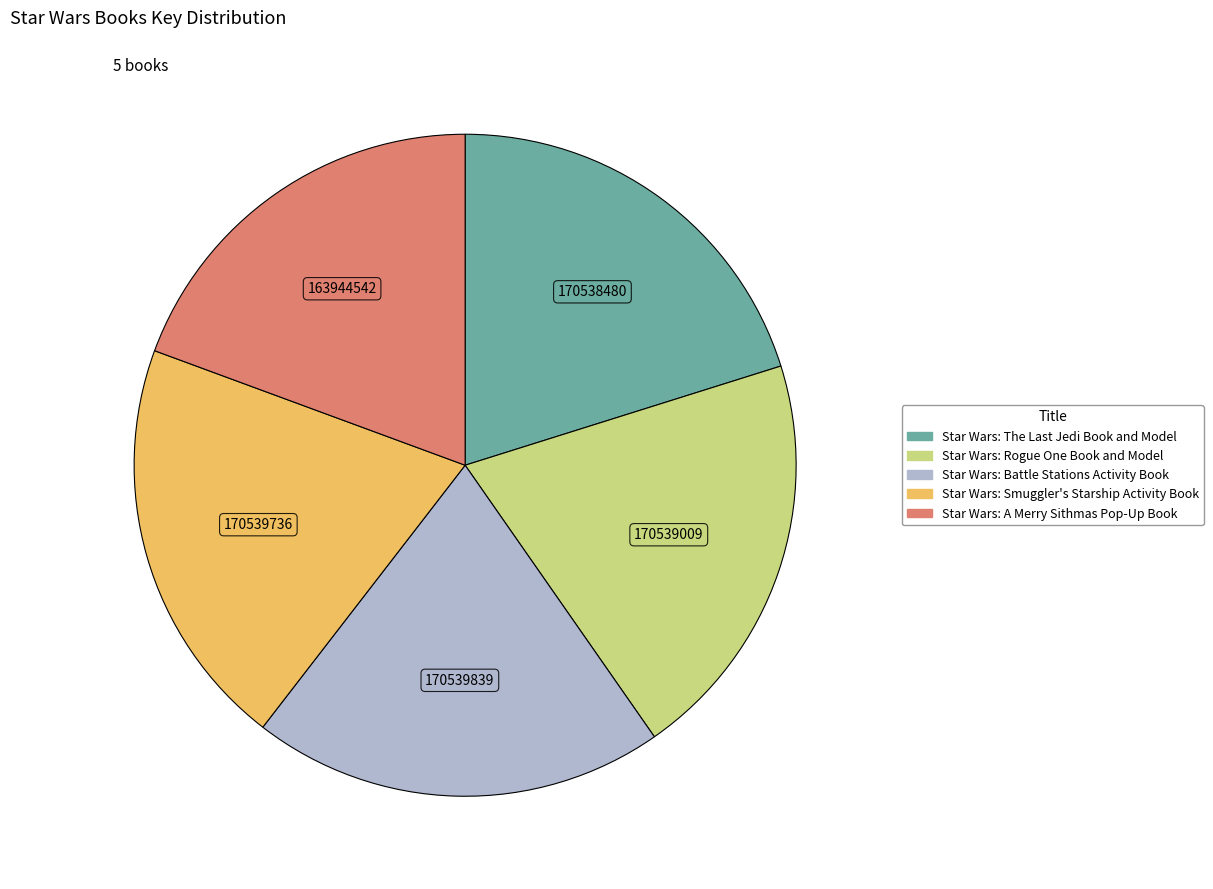

Combined, do Star Wars: A Merry Sithmas Pop-Up Book and Star Wars: Smuggler's Starship Activity Book account for over 50%?

No